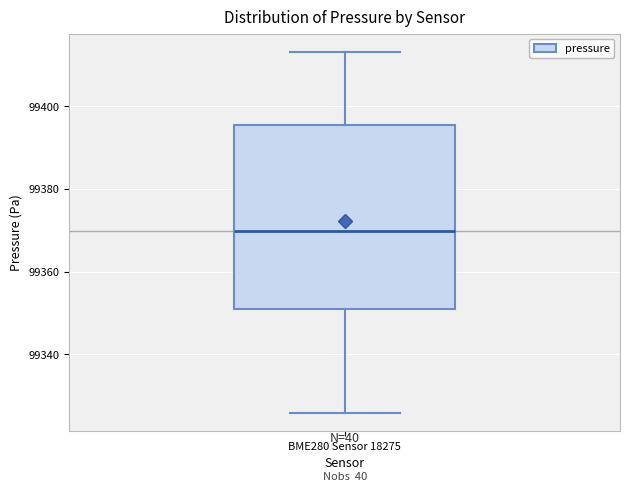

Where is the upper edge of the box for BME280 Sensor 18275 on the y-axis? The values are not printed on the chart, so give them approximately, as read against the axis.

99396